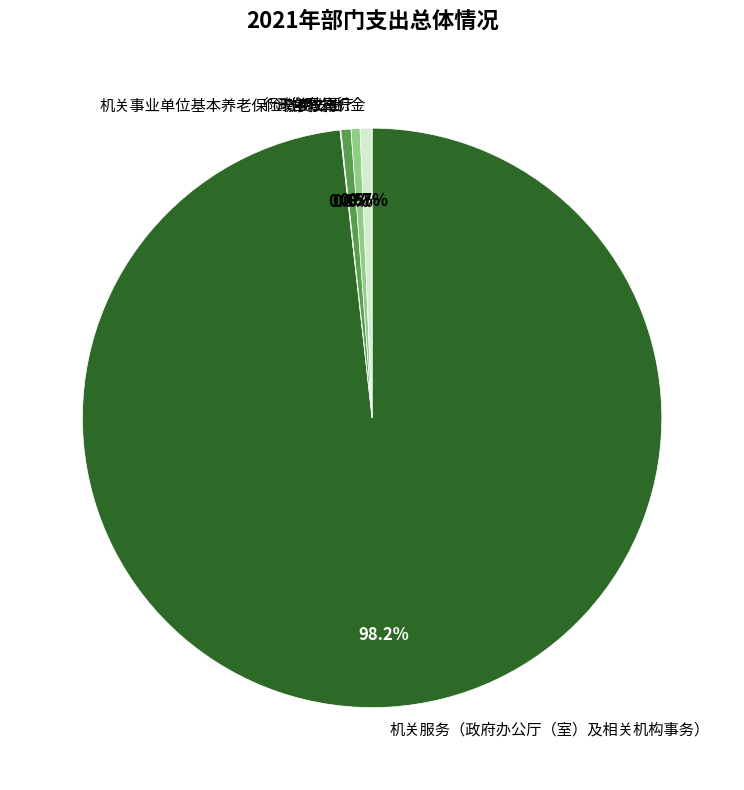

Which category accounts for the majority?

机关服务（政府办公厅（室）及相关机构事务）